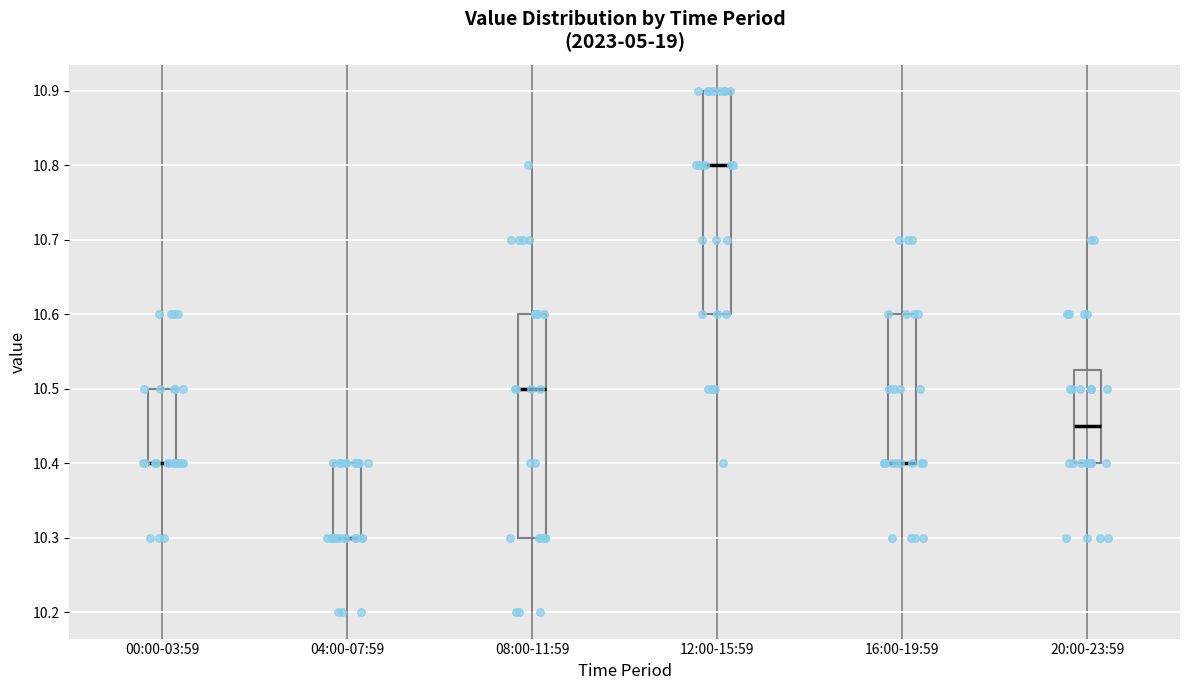

Reading left to right, read every box against the y-axis: the position of its median line, the range the box covers, and the ends of its whiskers. The values are not printed on the chart, so give them approximately, as read against the axis.

00:00-03:59: median 10.40 (drawn on the box's lower edge), box 10.40 to 10.50, whiskers 10.30 to 10.60
04:00-07:59: median 10.30 (drawn on the box's lower edge), box 10.30 to 10.40, whiskers 10.20 to 10.40
08:00-11:59: median 10.50, box 10.30 to 10.60, whiskers 10.20 to 10.80
12:00-15:59: median 10.80, box 10.60 to 10.90, whiskers 10.40 to 10.90
16:00-19:59: median 10.40 (drawn on the box's lower edge), box 10.40 to 10.60, whiskers 10.30 to 10.70
20:00-23:59: median 10.45, box 10.40 to 10.53, whiskers 10.30 to 10.70